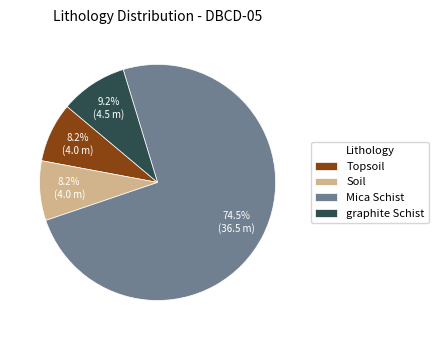

How many slices are in this pie chart?

4